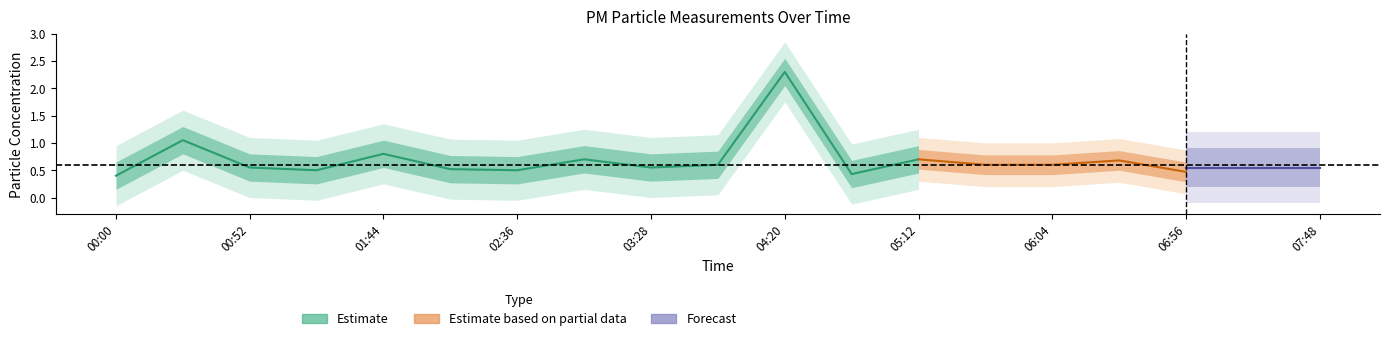

What is the label of the 12th point from the right?

03:02